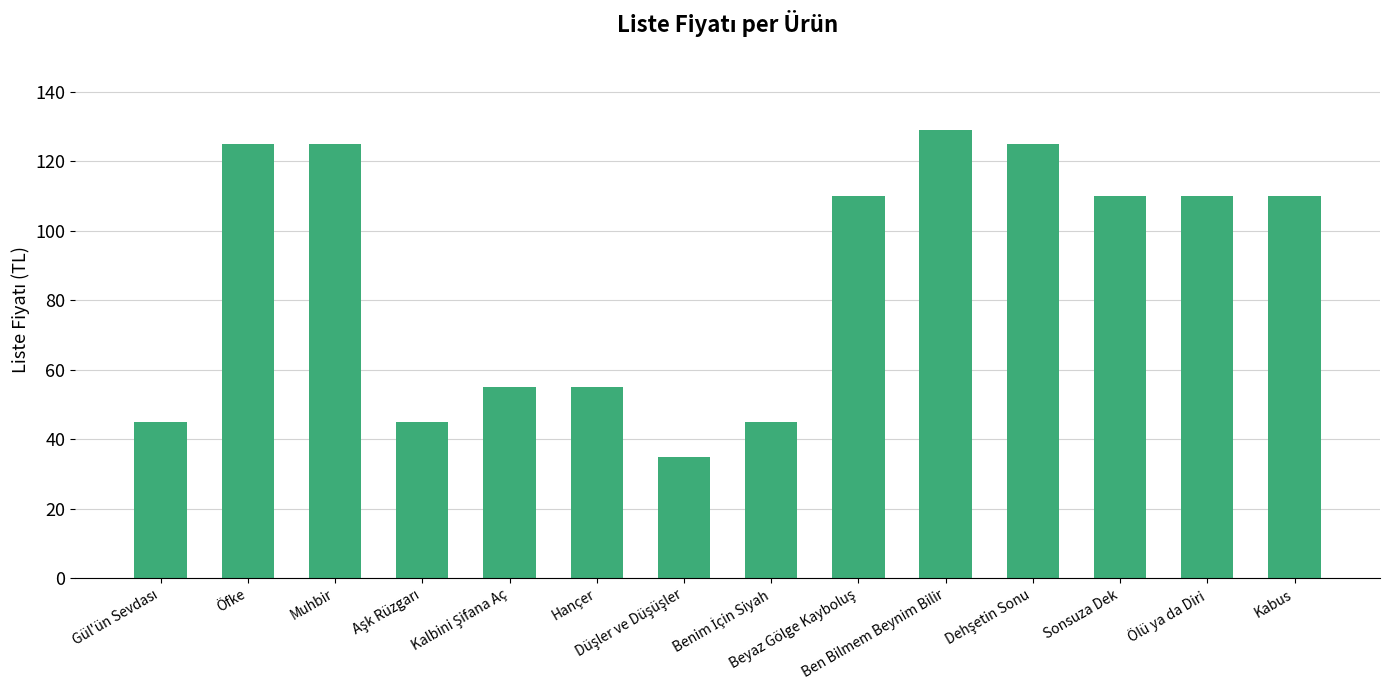

True or false: the data shows 110 at Sonsuza Dek.

True